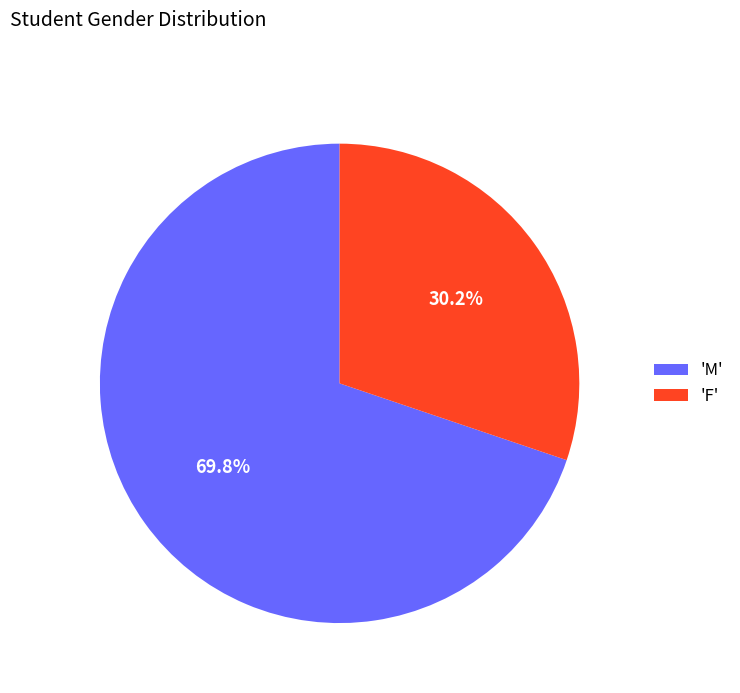

To the nearest percent, what is the average slice percentage?

50%